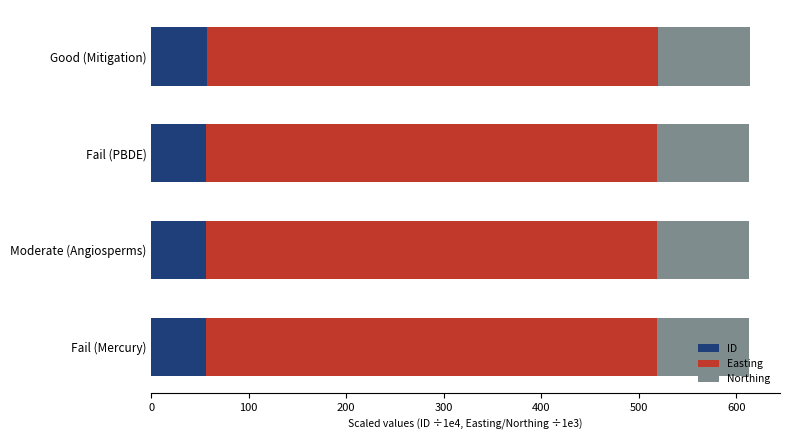

What is the total value across all series at Good (Mitigation)?

614.2